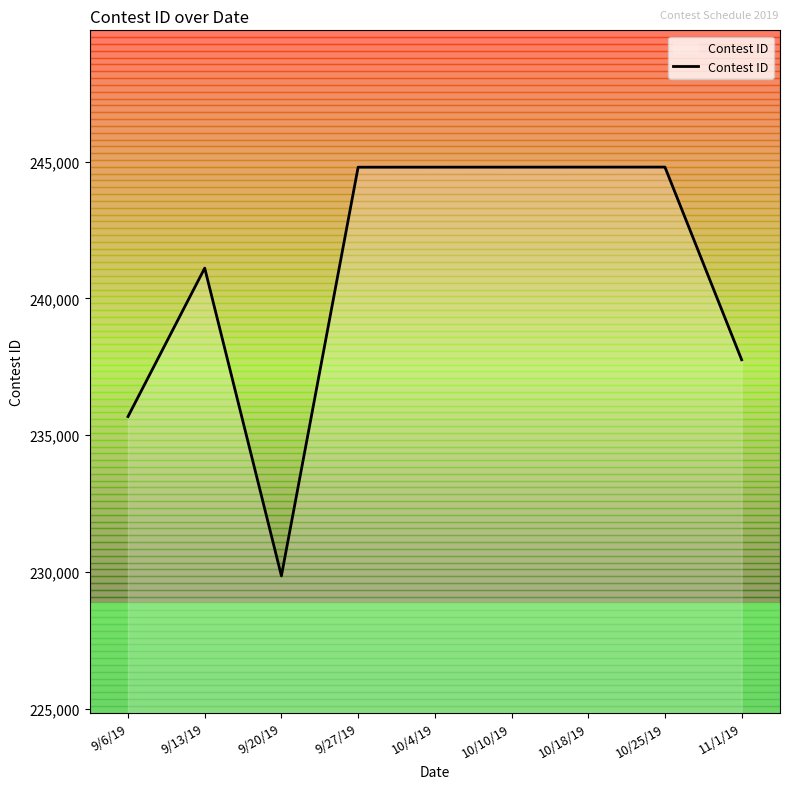

Rank the categories by value from lowest to highest.

9/20/19, 9/6/19, 11/1/19, 9/13/19, 9/27/19, 10/4/19, 10/10/19, 10/18/19, 10/25/19